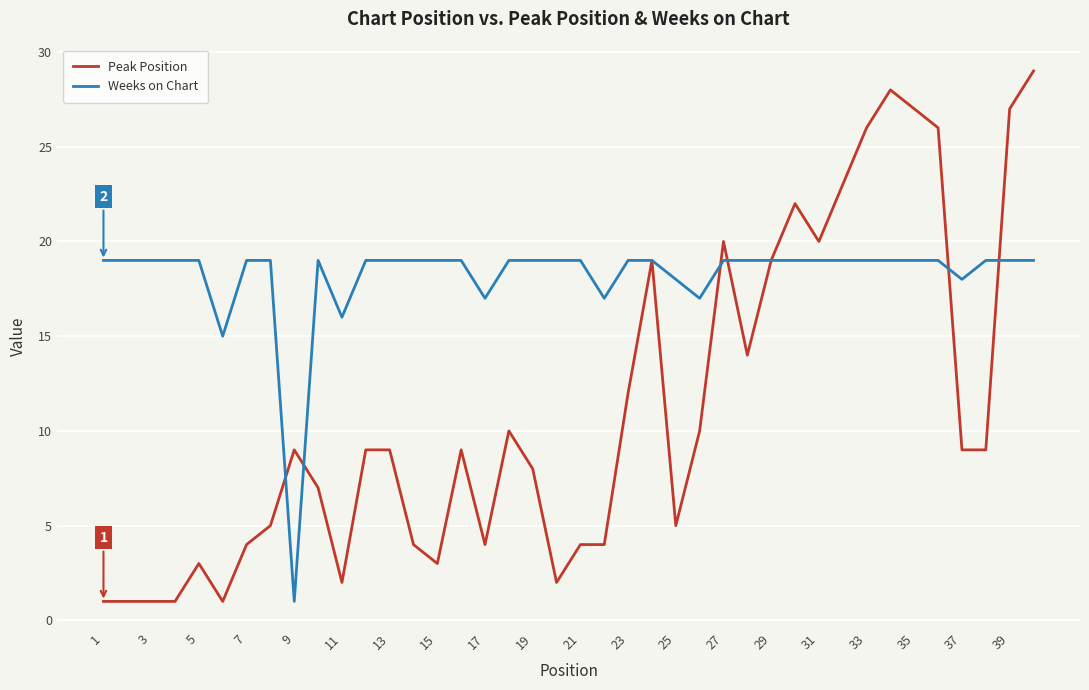

How many series are shown in this chart?

2